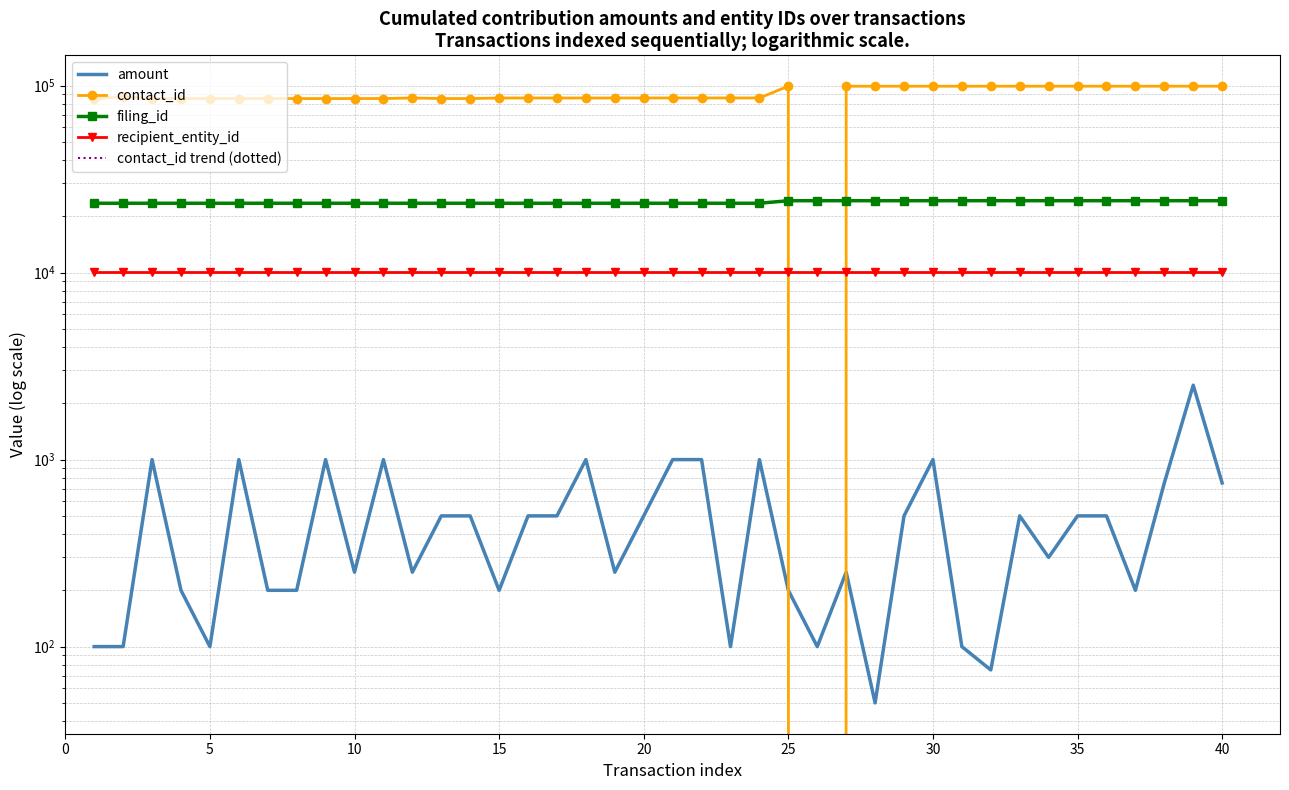

True or false: recipient_entity_id and contact_id intersect in this chart.

True